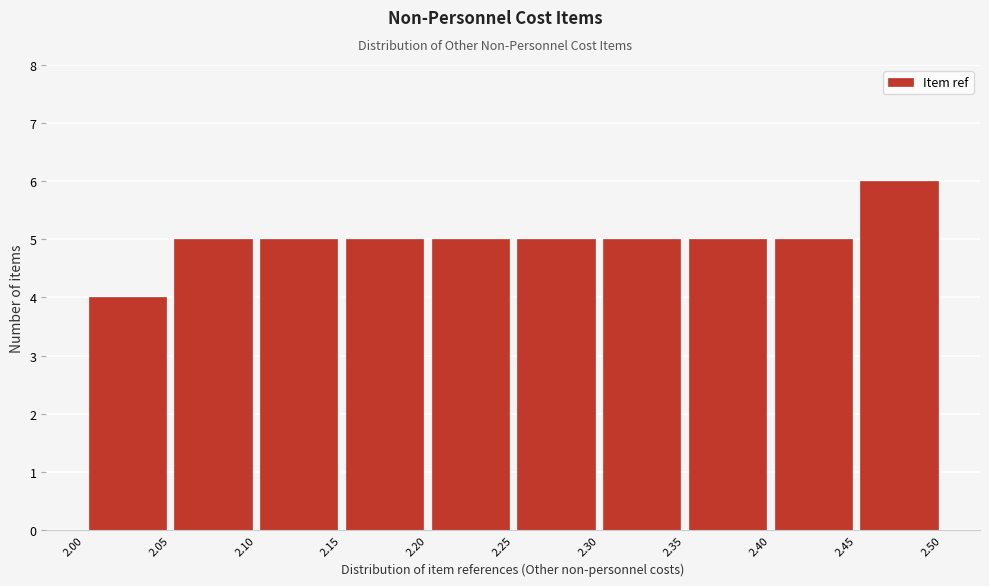

Reading left to right, transcribe this chart: for each bar, give the range it covers on the x-axis and its height. The values are not printed on the chart, so give them approximately, as read against the axis.

2.00 to 2.05: 4
2.05 to 2.10: 5
2.10 to 2.15: 5
2.15 to 2.20: 5
2.20 to 2.25: 5
2.25 to 2.30: 5
2.30 to 2.35: 5
2.35 to 2.40: 5
2.40 to 2.45: 5
2.45 to 2.50: 6